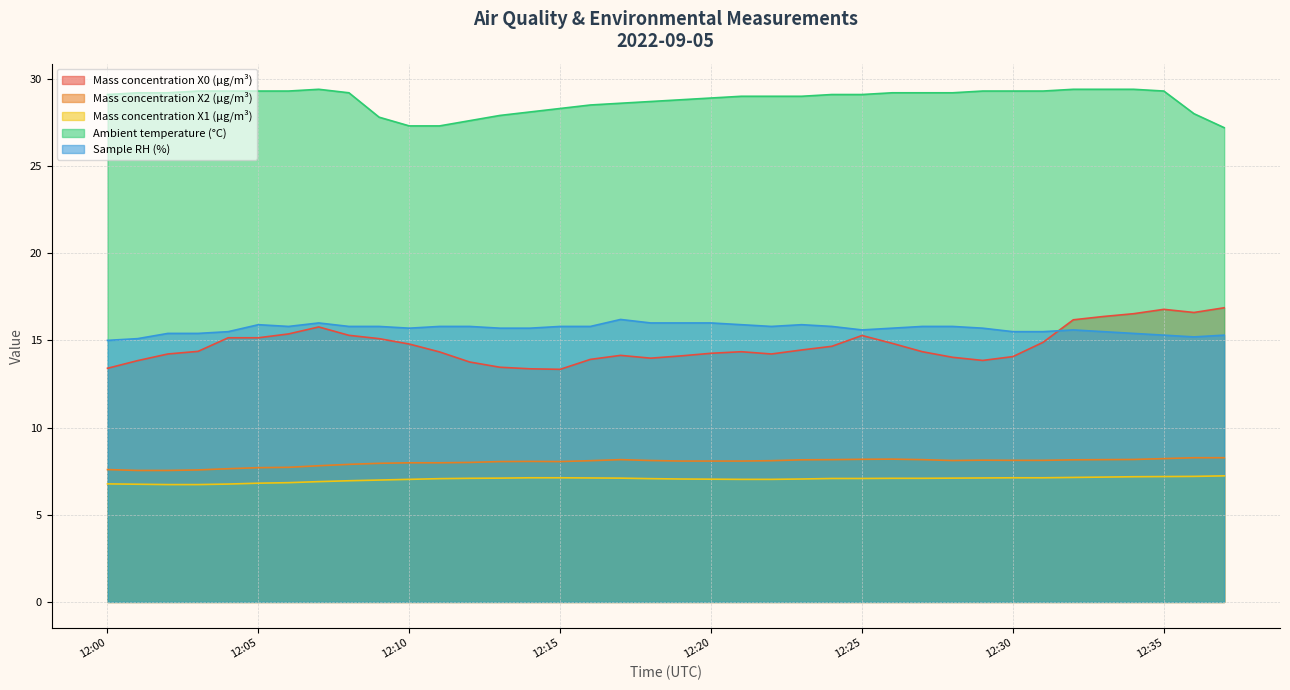

True or false: Mass concentration X0 (μg/m³) and Mass concentration X1 (μg/m³) intersect in this chart.

False